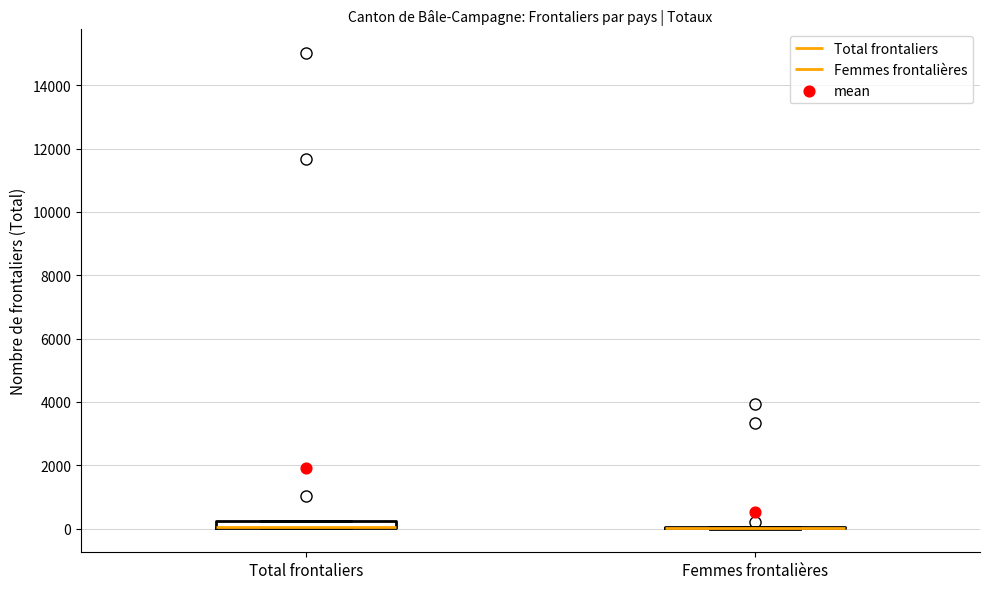

Where is the lower edge of the box for Total frontaliers on the y-axis? The values are not printed on the chart, so give them approximately, as read against the axis.

0